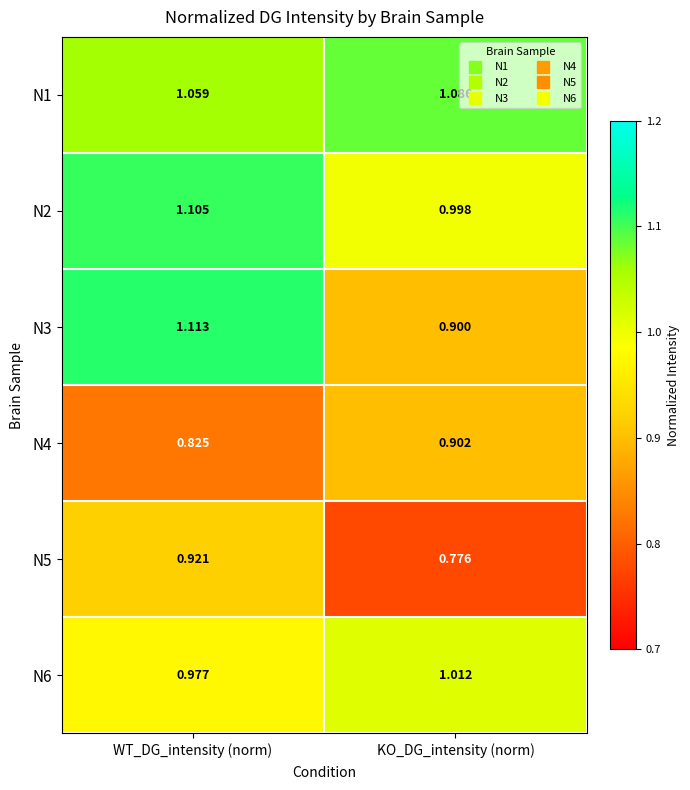

At how many categories does at least one series exceed 0?

2